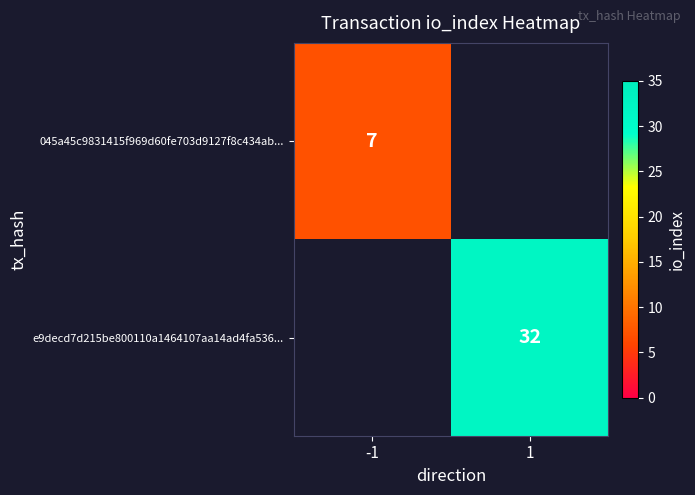

How many data points does each series have?

2